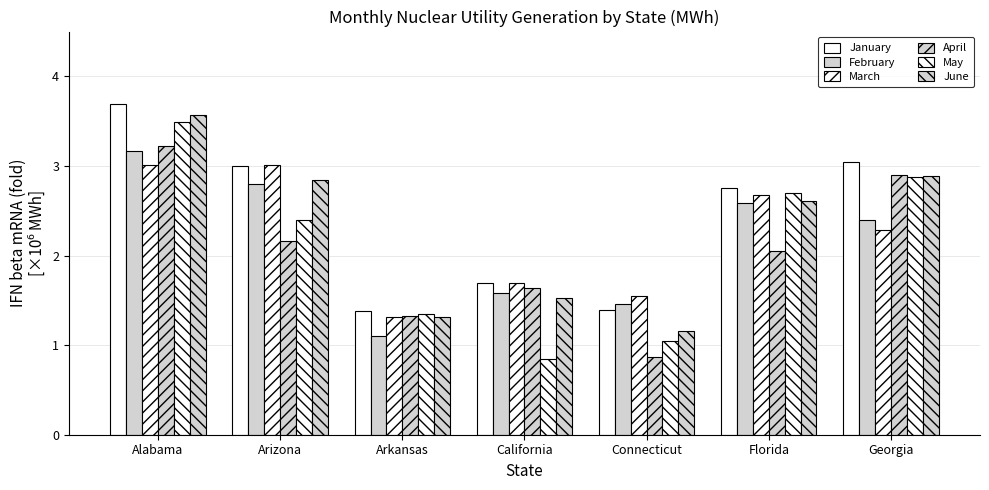

Between Arizona and Connecticut, which series saw the biggest shift?

June